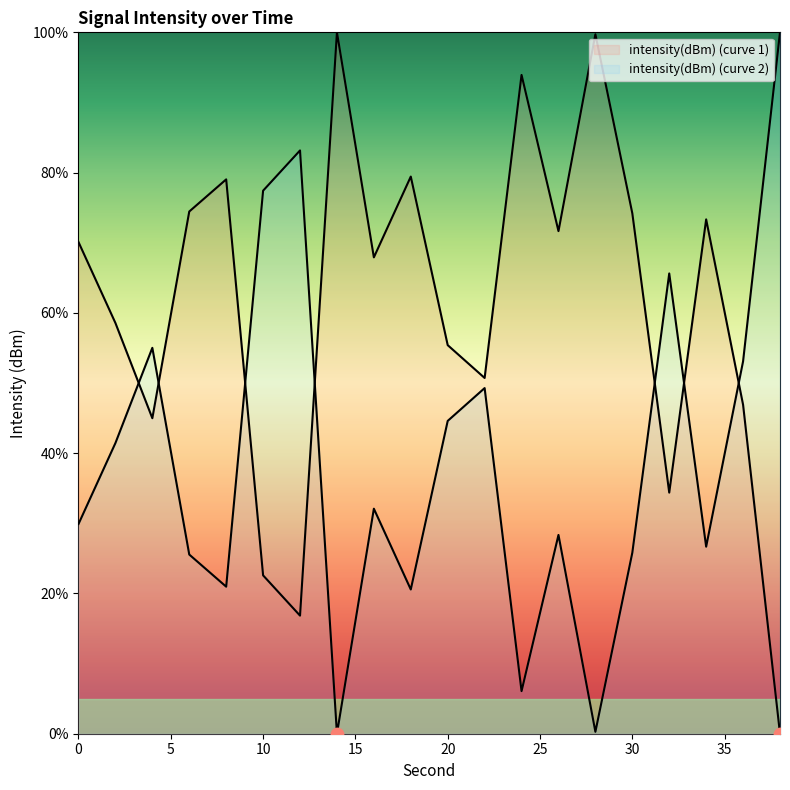

What is the ratio of the value at 34 to the value at 8?

0.9